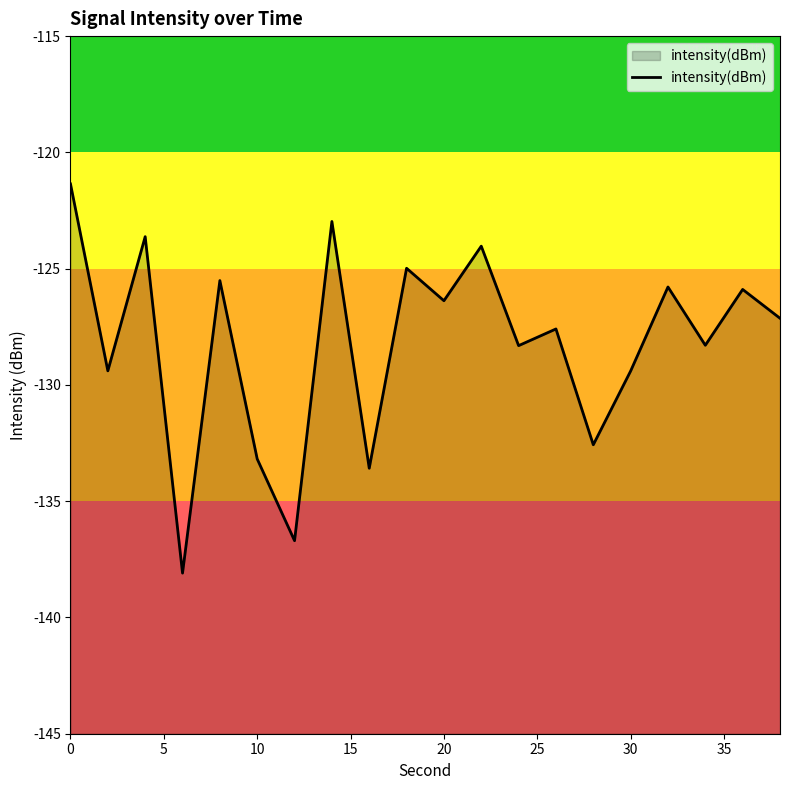

What is the difference between the maximum and minimum values?

16.7